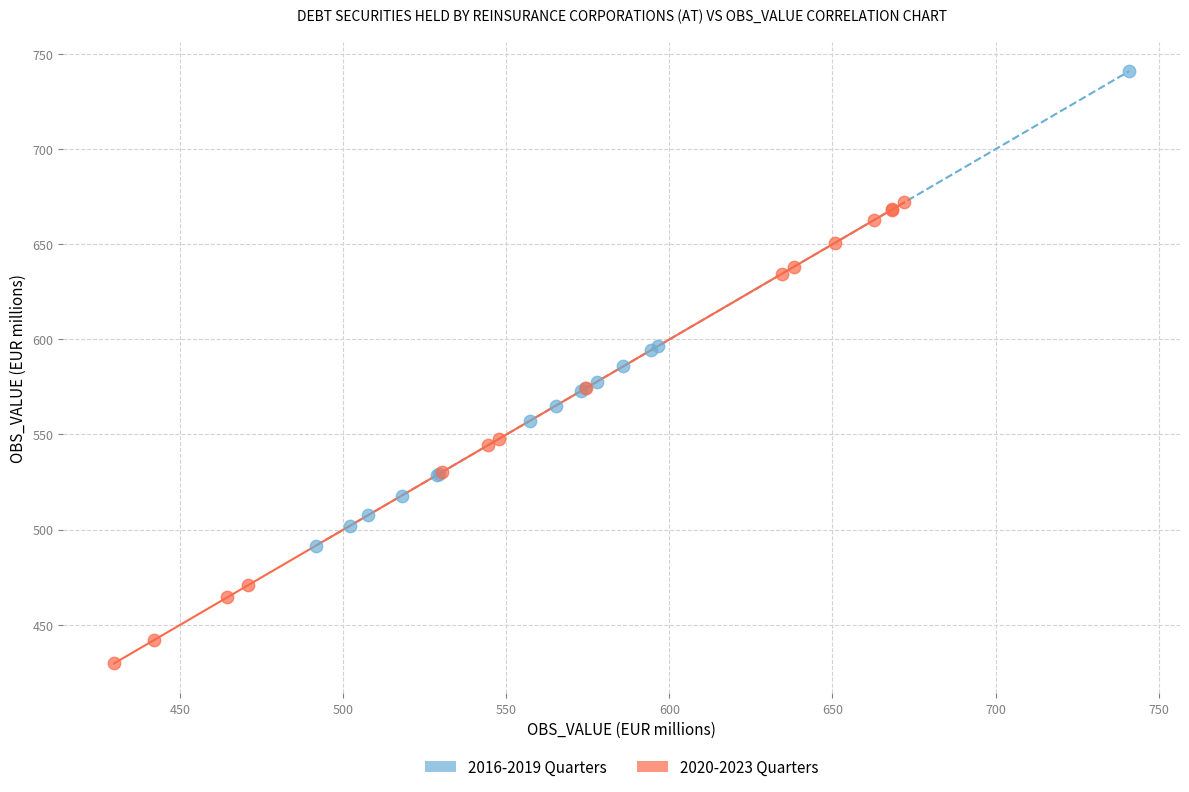

Which series reaches the maximum Y coordinate?

2016-2019 Quarters